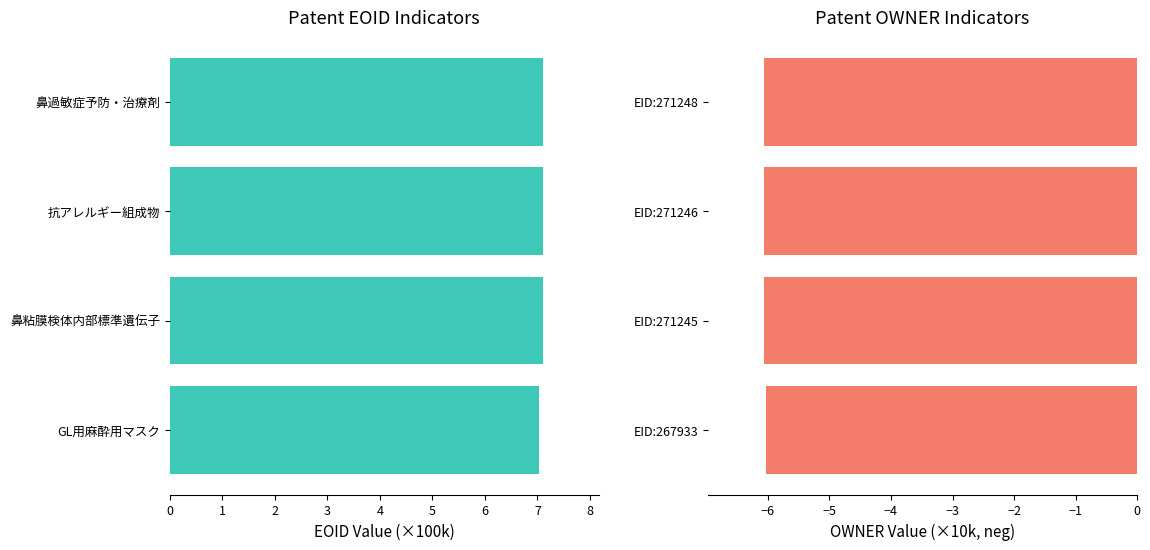

What is the value of the EOID (×100k) bar at the 1st from the left?

7.0